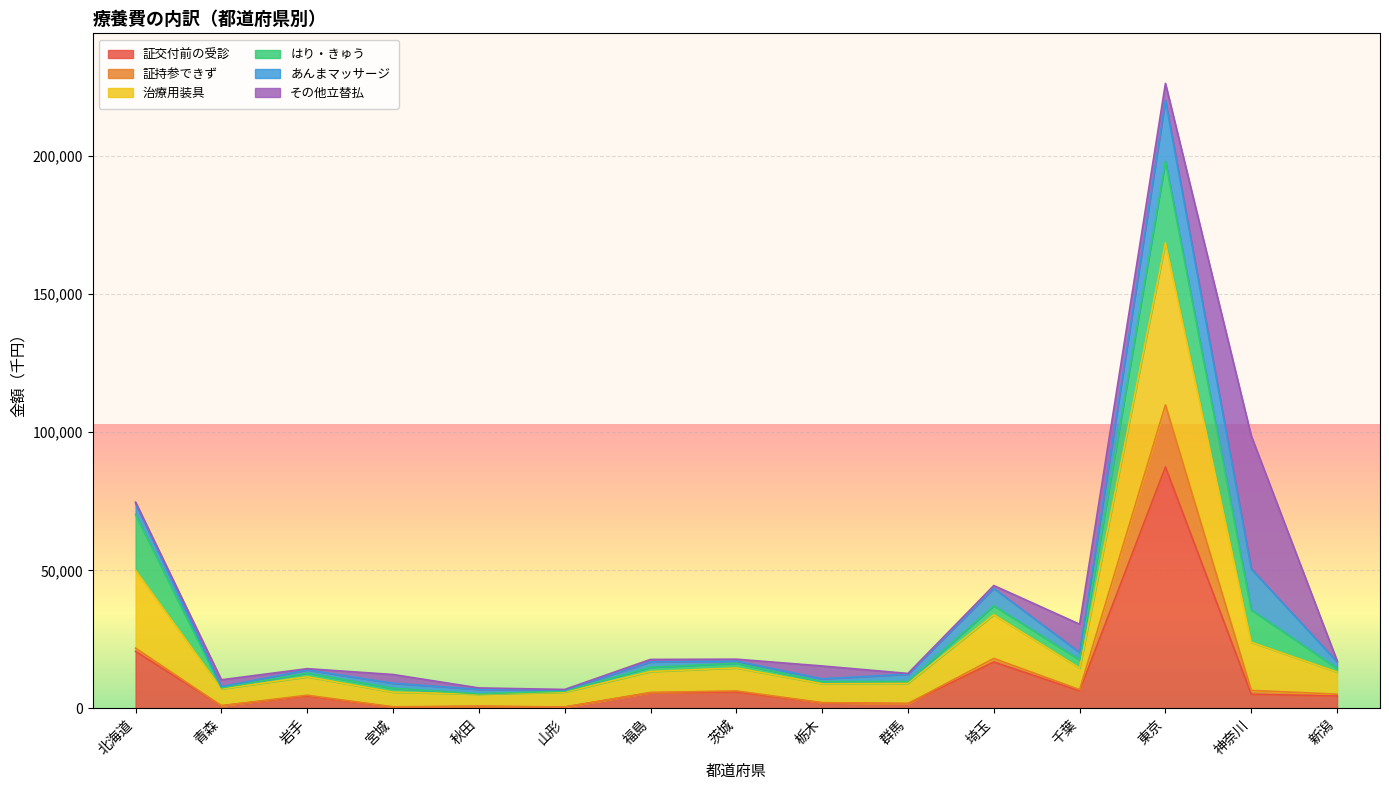

In 治療用装具, how many points are lower than both neighbors (excluding endpoints)?

4